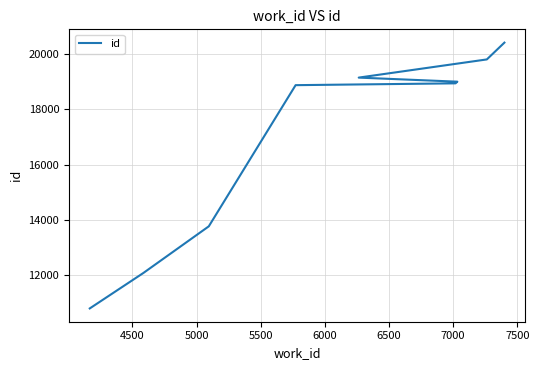

What is the value of the 8th point from the left?

19797